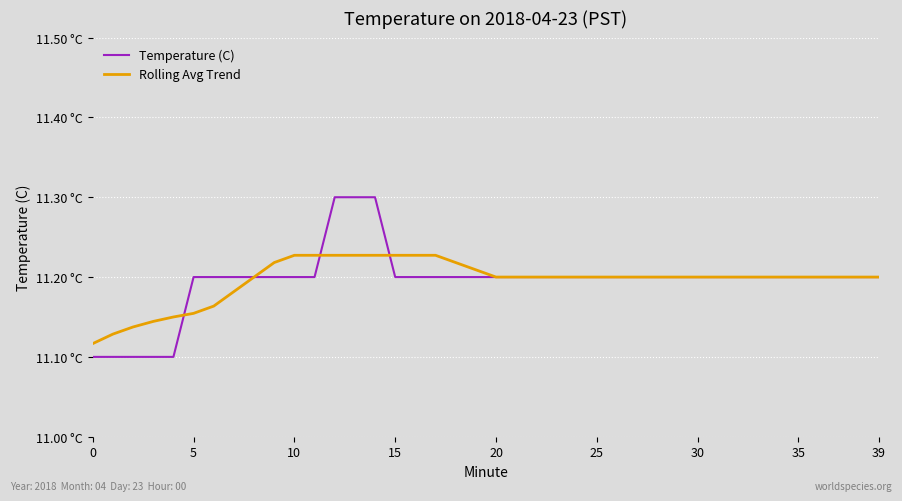

Reading left to right, list all the values displayed in this chart.

Temperature (C): 11.1	11.1	11.1	11.1	11.1	11.2	11.2	11.2	11.2	11.2	11.2	11.2	11.3	11.3	11.3	11.2	11.2	11.2	11.2	11.2	11.2	11.2	11.2	11.2	11.2	11.2	11.2	11.2	11.2	11.2	11.2	11.2	11.2	11.2	11.2	11.2	11.2	11.2	11.2	11.2
Rolling Avg Trend: 11.1	11.1	11.1	11.1	11.2	11.2	11.2	11.2	11.2	11.2	11.2	11.2	11.2	11.2	11.2	11.2	11.2	11.2	11.2	11.2	11.2	11.2	11.2	11.2	11.2	11.2	11.2	11.2	11.2	11.2	11.2	11.2	11.2	11.2	11.2	11.2	11.2	11.2	11.2	11.2